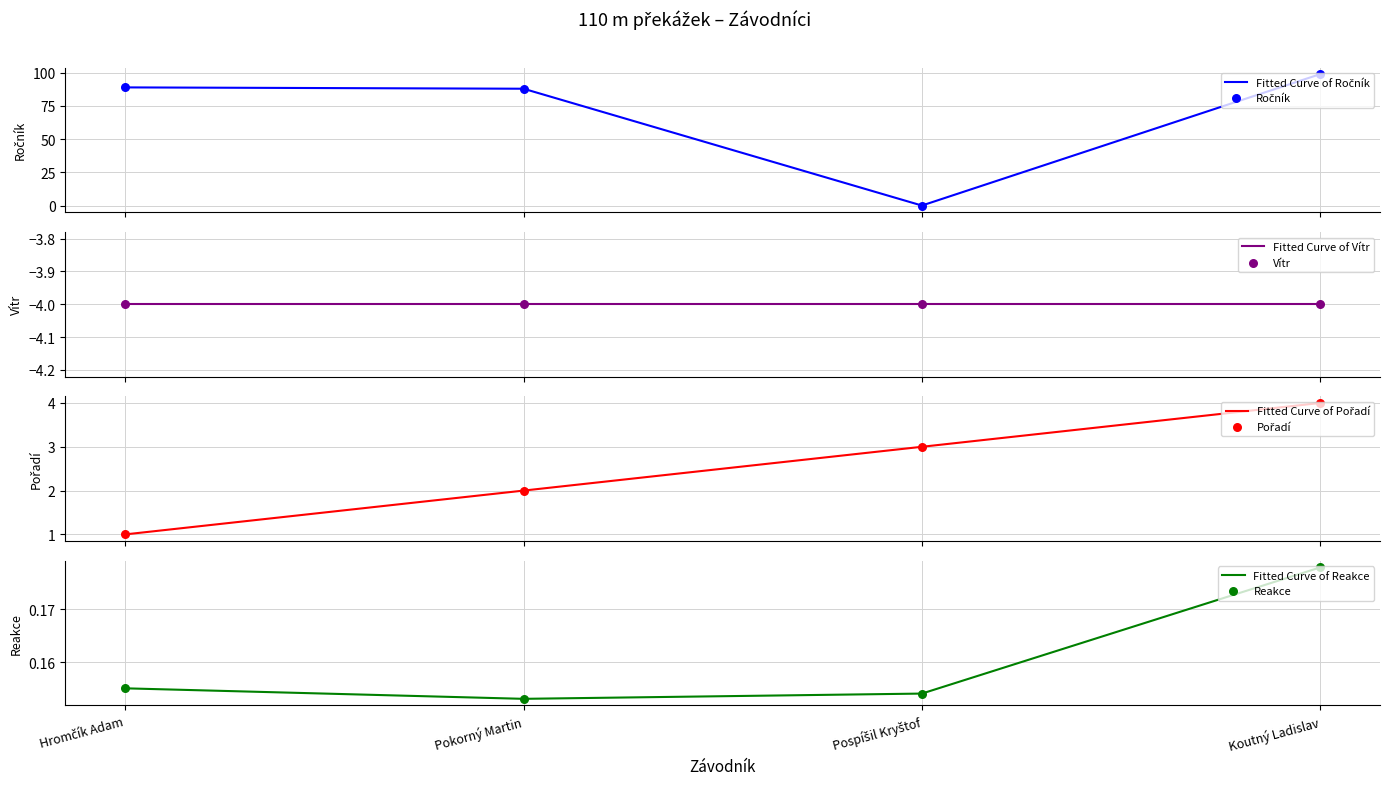

At how many categories does at least one series exceed 58?

3